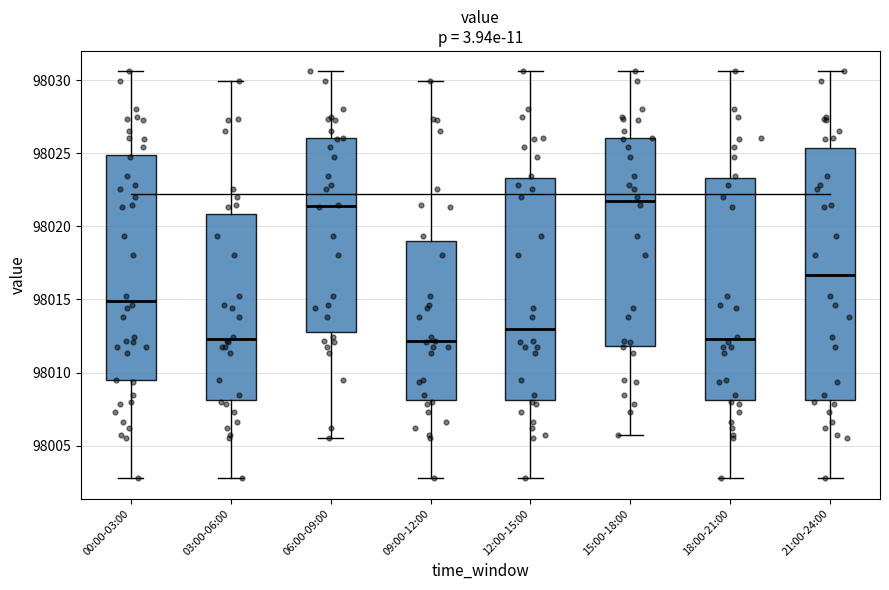

Reading left to right, read every box against the y-axis: the position of its median line, the range the box covers, and the ends of its whiskers. The values are not printed on the chart, so give them approximately, as read against the axis.

00:00-03:00: median 98015.0, box 98009.5 to 98025.0, whiskers 98003.0 to 98030.5
03:00-06:00: median 98012.5, box 98008.0 to 98021.0, whiskers 98003.0 to 98030.0
06:00-09:00: median 98021.5, box 98013.0 to 98026.0, whiskers 98005.5 to 98030.5
09:00-12:00: median 98012.0, box 98008.0 to 98019.0, whiskers 98003.0 to 98030.0
12:00-15:00: median 98013.0, box 98008.0 to 98023.5, whiskers 98003.0 to 98030.5
15:00-18:00: median 98021.5, box 98012.0 to 98026.0, whiskers 98005.5 to 98030.5
18:00-21:00: median 98012.5, box 98008.0 to 98023.5, whiskers 98003.0 to 98030.5
21:00-24:00: median 98016.5, box 98008.0 to 98025.5, whiskers 98003.0 to 98030.5